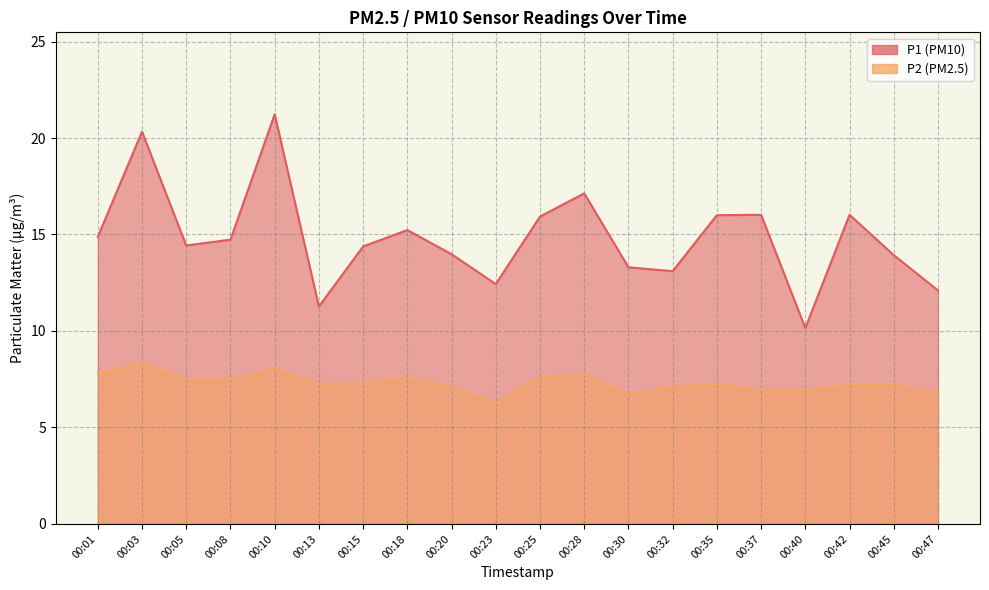

The value of P2 at 00:20 is 7.1. True or false?

True